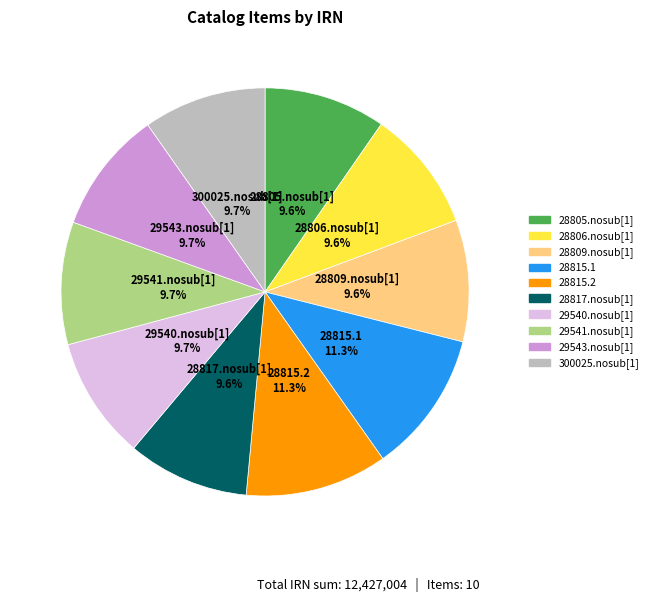

What is the ratio of the value at 300025.nosub[1] to the value at 28809.nosub[1]?

1.0